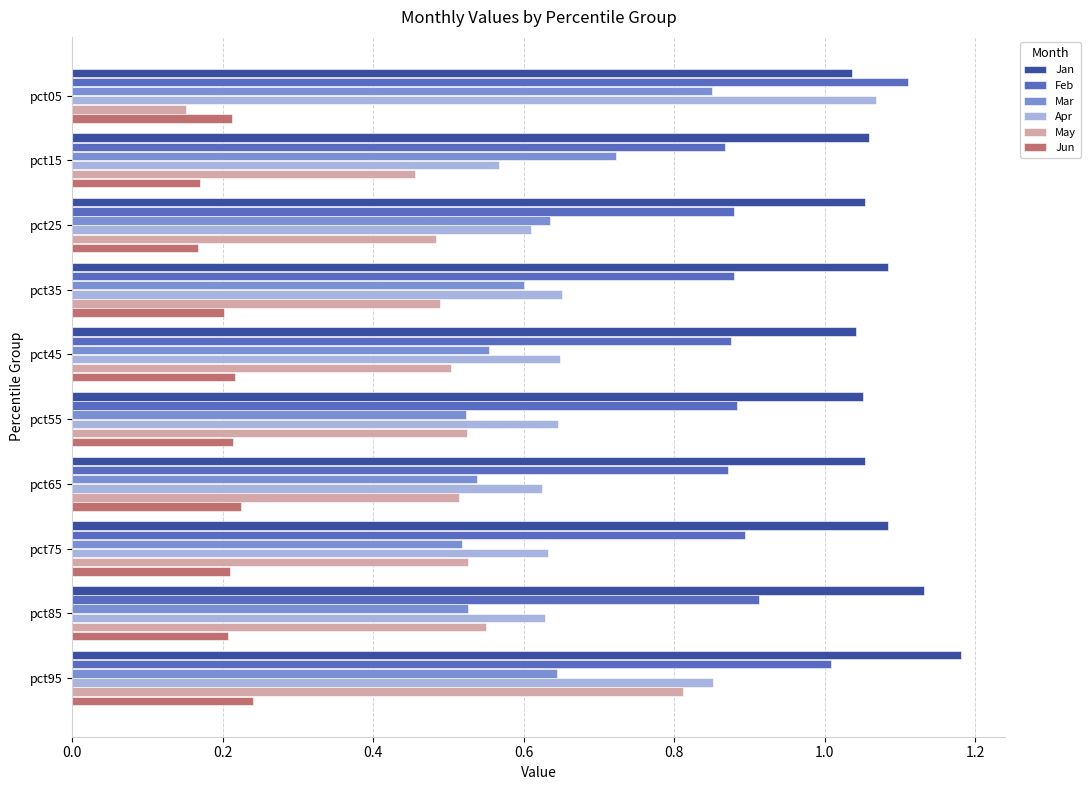

What is the sum of all May values?

5.0